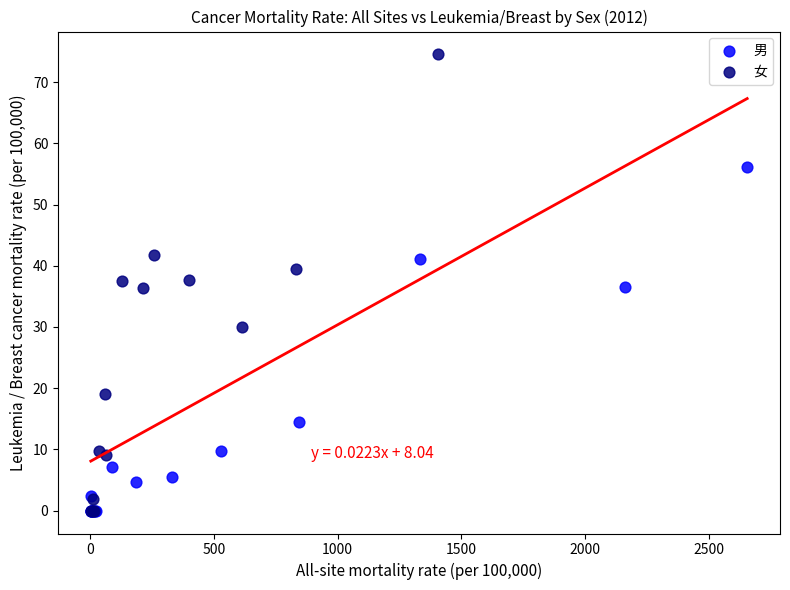

Which series has the largest Y range (max minus min)?

女